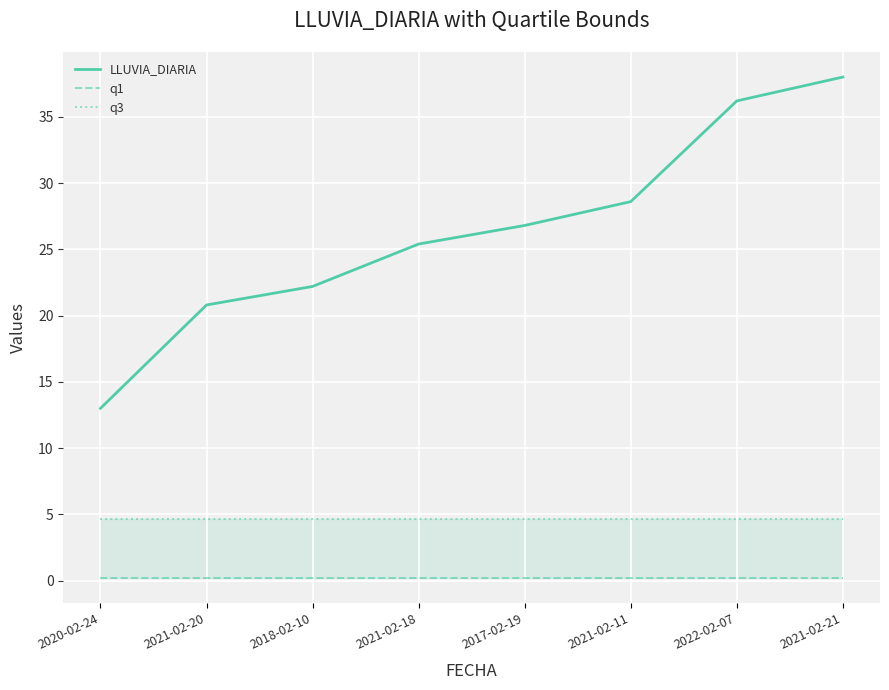

Is this an area chart (filled region under the line)?

No